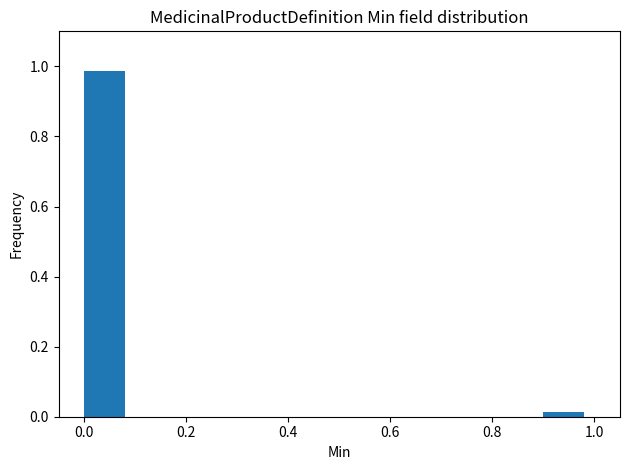

How tall is the bar that spans 0.0 to 0.1 on the x-axis? The values are not printed on the chart, so give them approximately, as read against the axis.

0.98